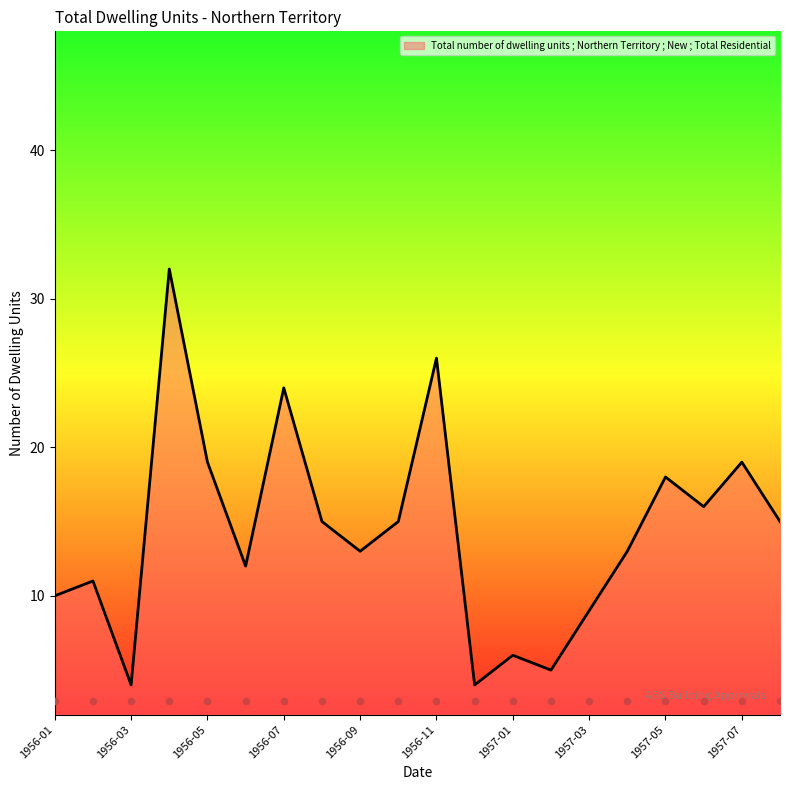

What is the change in value from 1957-01 to 1957-07?

+13